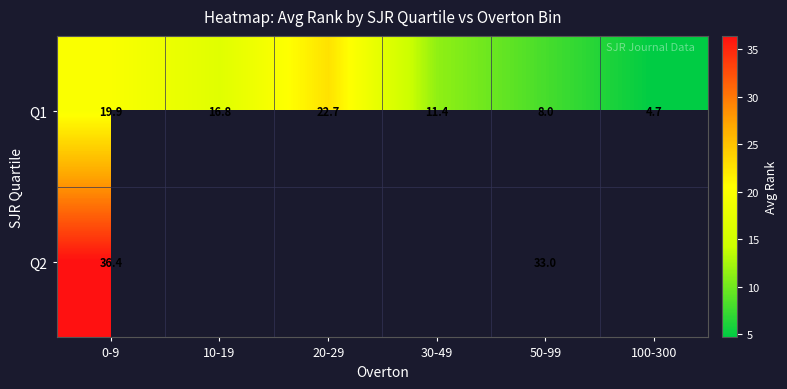

What value does the Q1 series have at 50-99?

8.0